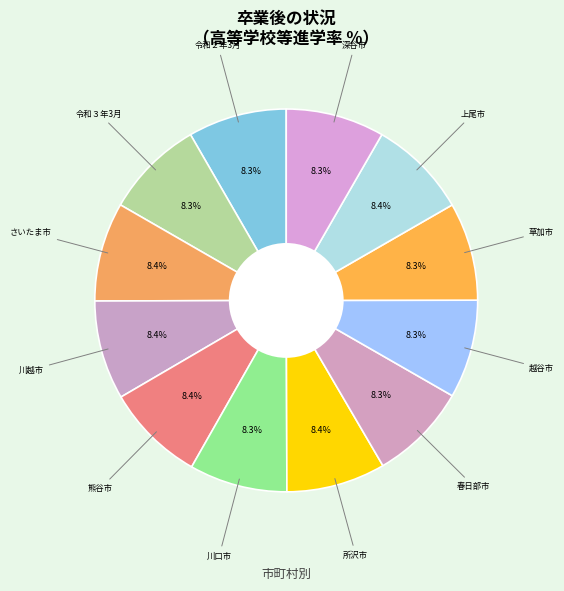

Count the number of slices in the pie.

12